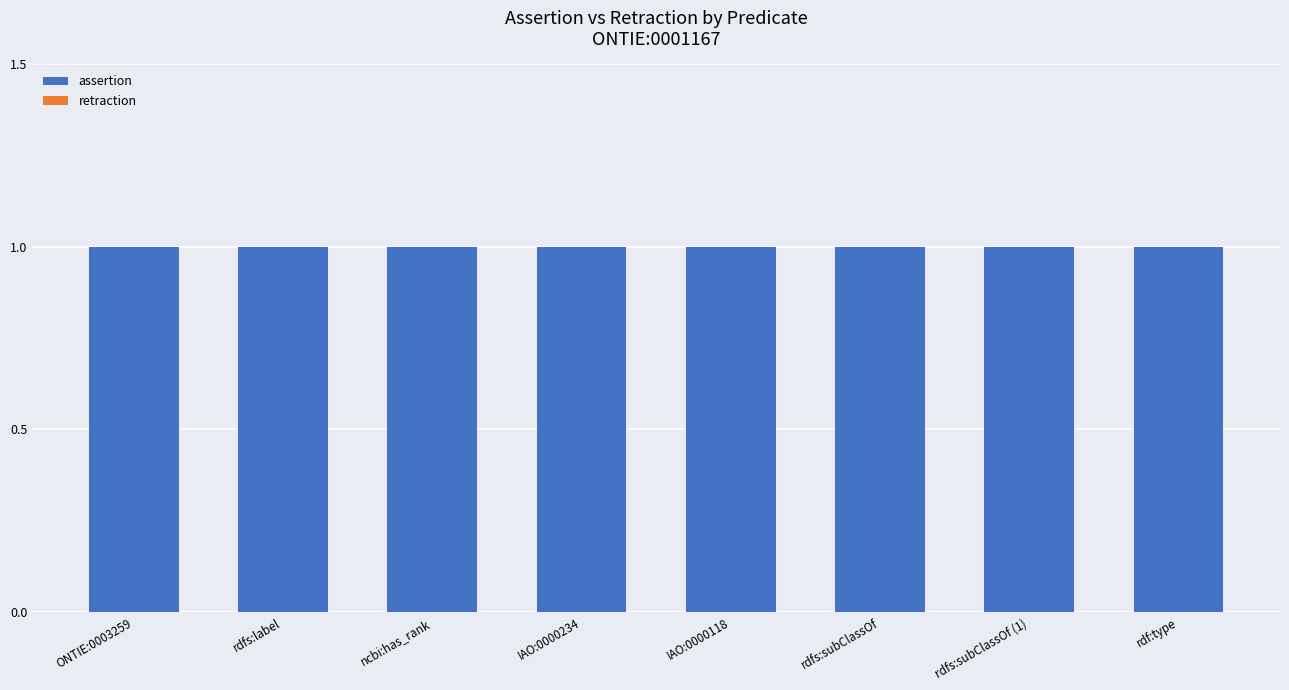

What is the difference between the highest and lowest values at rdf:type?

1